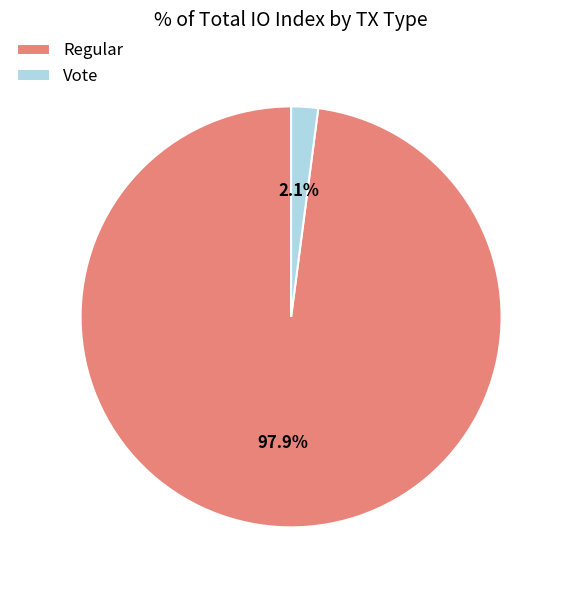

The Vote slice represents 2% of the pie. True or false?

True